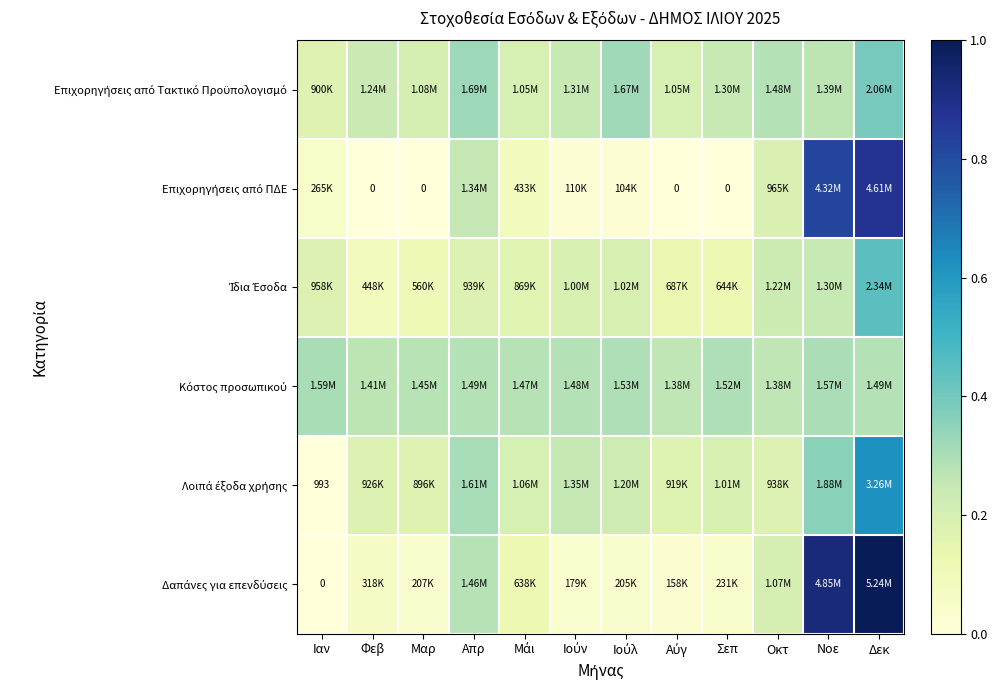

List the series in order of their peak value, highest first.

Δαπάνες για επενδύσεις, Επιχορηγήσεις από ΠΔΕ, Λοιπά έξοδα χρήσης, Ίδια Έσοδα, Επιχορηγήσεις από Τακτικό Προϋπολογισμό, Κόστος προσωπικού